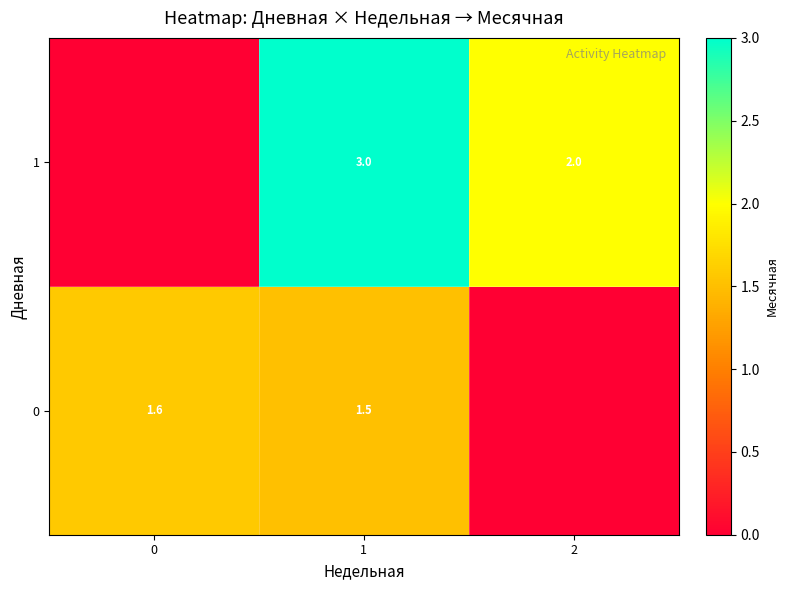

The value of 0 at 1 is 1.5. True or false?

True